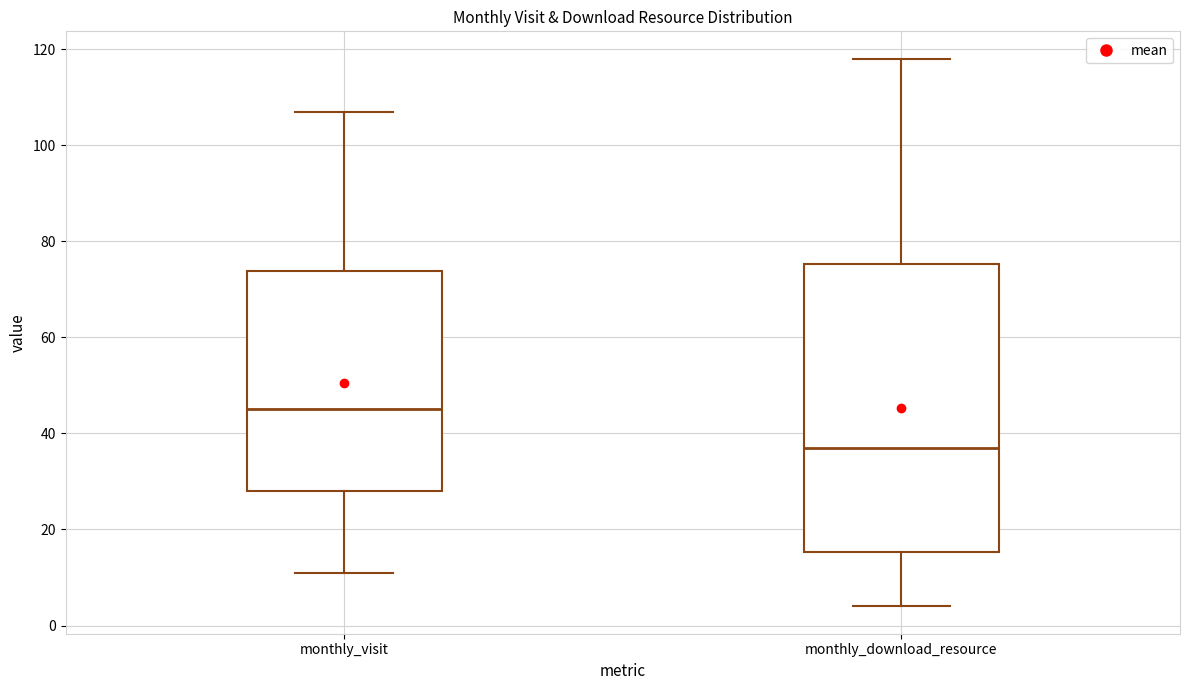

Reading left to right, transcribe this box plot: for each box, give where its median line is, the range the box spans, and where its two whiskers end, as read against the y-axis. The values are not printed on the chart, so give them approximately, as read against the axis.

monthly_visit: median 46, box 28 to 74, whiskers 12 to 108
monthly_download_resource: median 38, box 16 to 76, whiskers 4 to 118